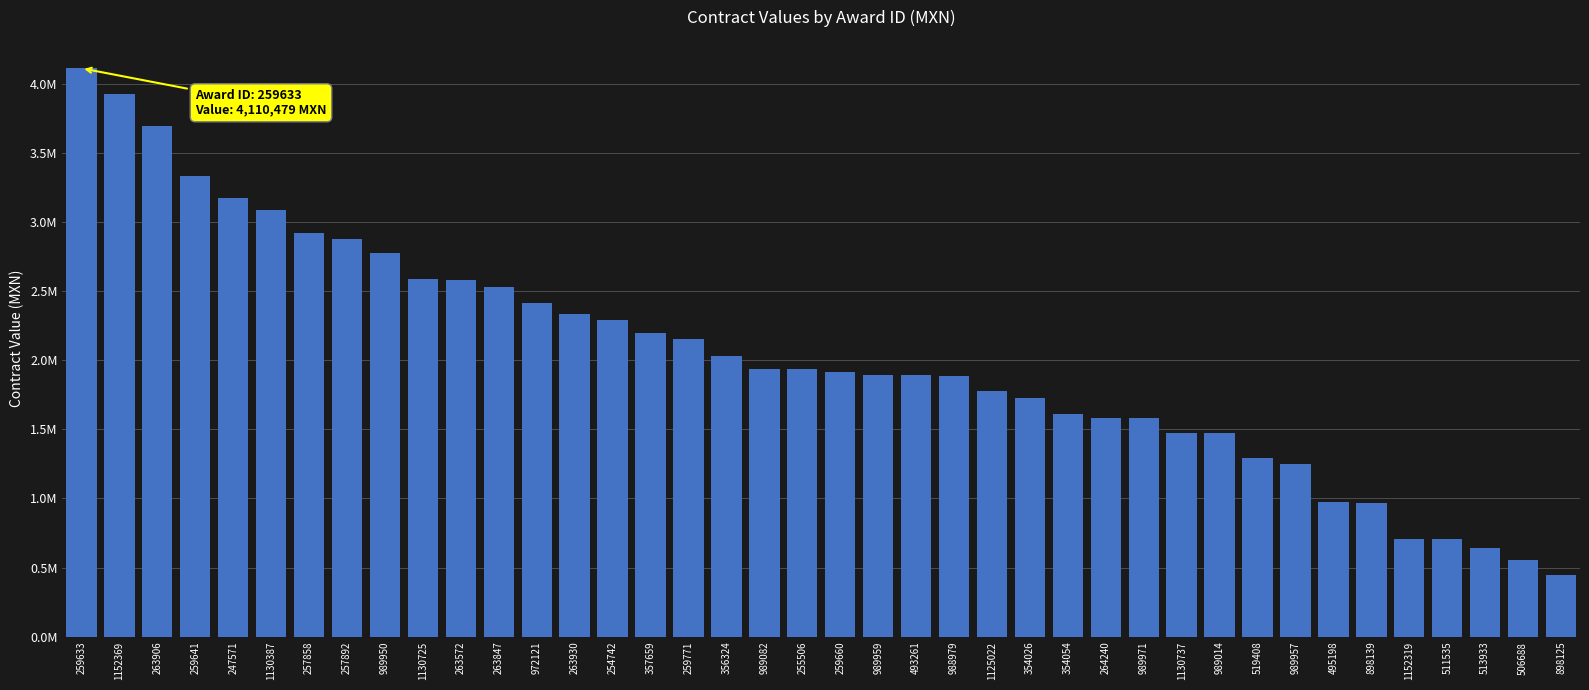

Does the chart contain any negative values?

No